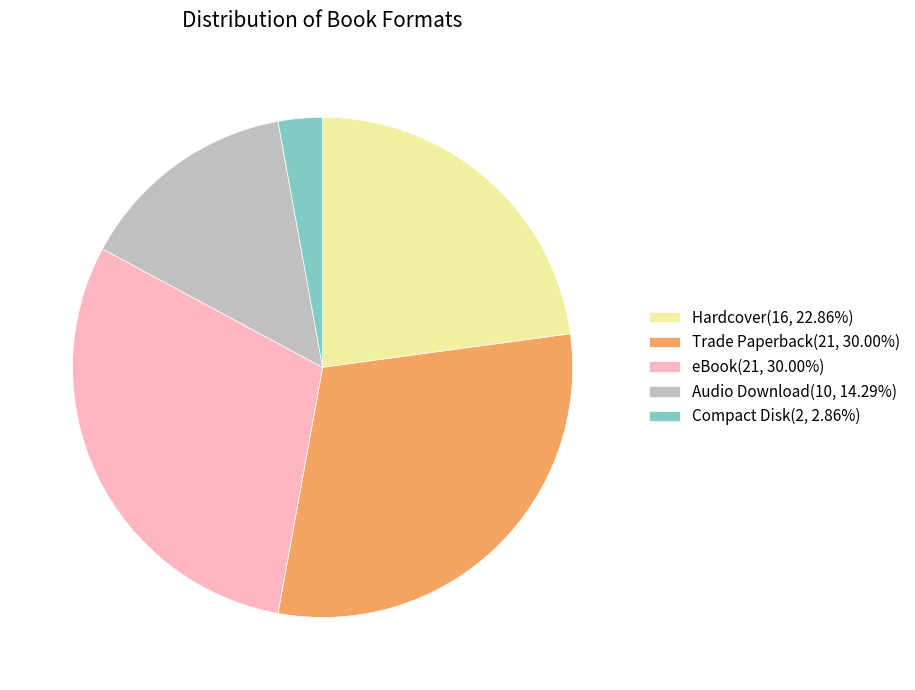

Combined, do Audio Download and Trade Paperback account for over 50%?

No